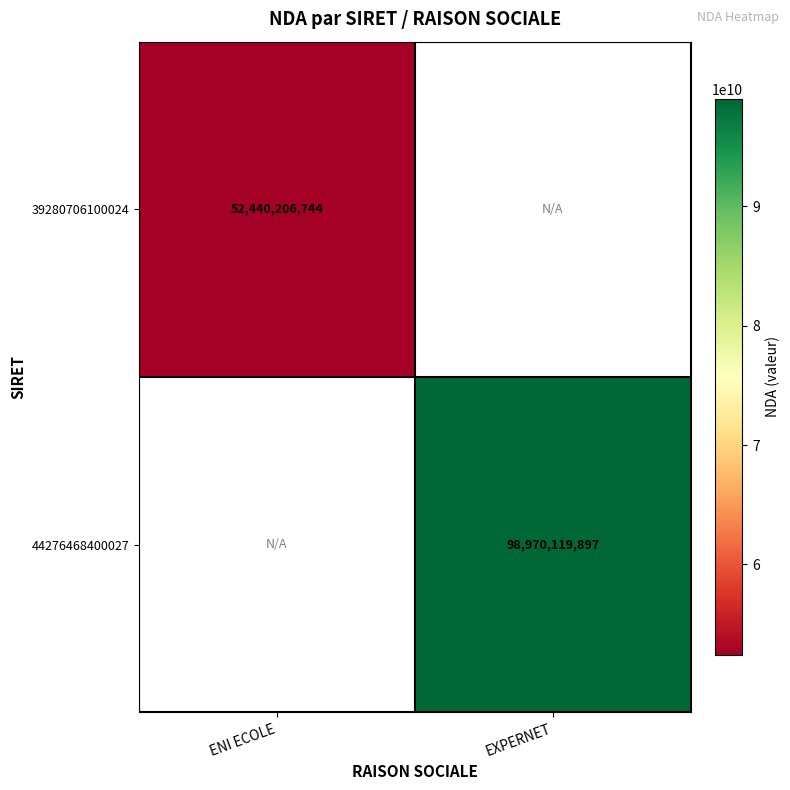

The value of 39280706100024 at ENI ECOLE is 25288537064. True or false?

False